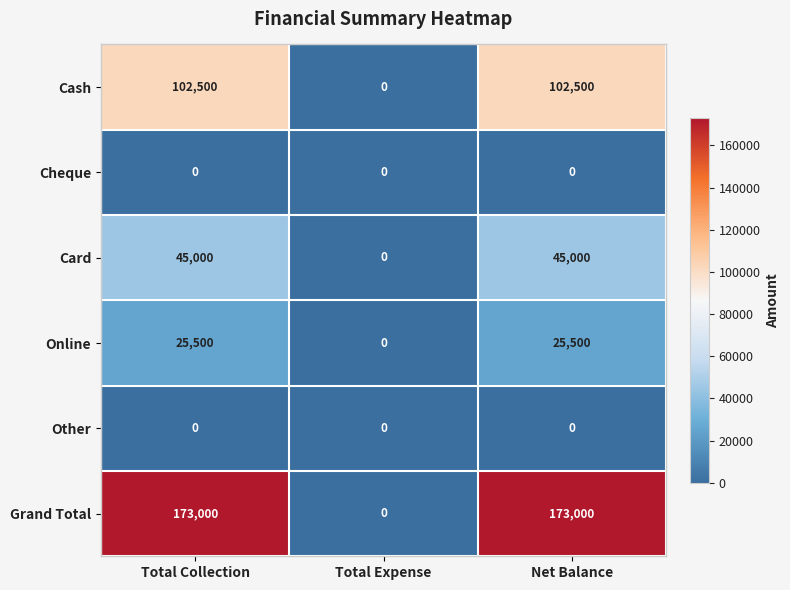

Reading left to right, transcribe all the data shown in this chart.

Cash: Total Collection=102500	Total Expense=0	Net Balance=102500
Cheque: Total Collection=0	Total Expense=0	Net Balance=0
Card: Total Collection=45000	Total Expense=0	Net Balance=45000
Online: Total Collection=25500	Total Expense=0	Net Balance=25500
Other: Total Collection=0	Total Expense=0	Net Balance=0
Grand Total: Total Collection=173000	Total Expense=0	Net Balance=173000